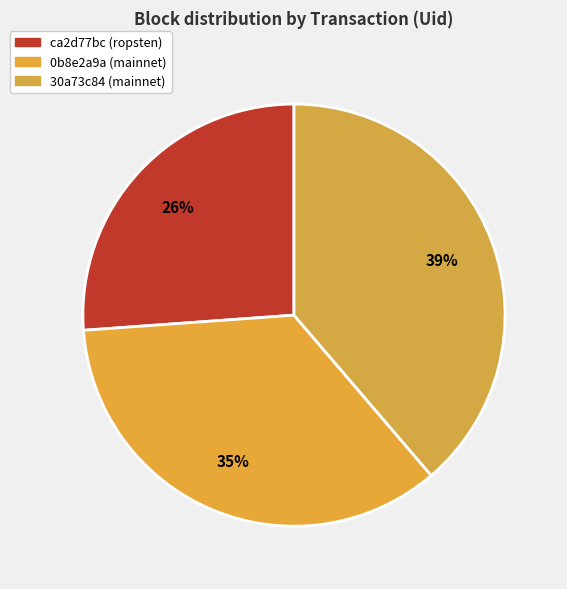

To the nearest percent, what is the combined percentage of 30a73c84 (mainnet) and 0b8e2a9a (mainnet)?

74%